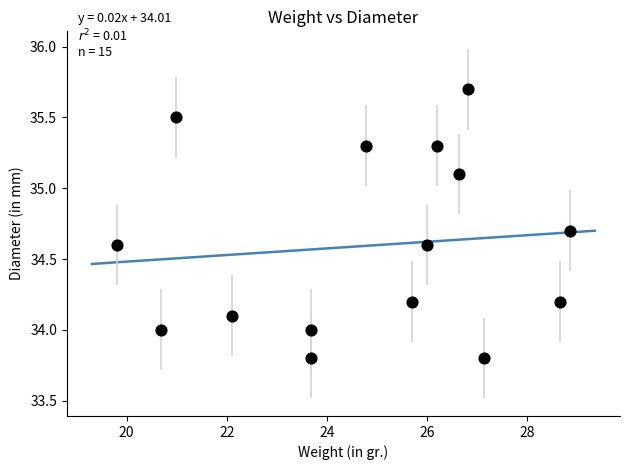

What is the range of Y values (max minus min)?

1.9